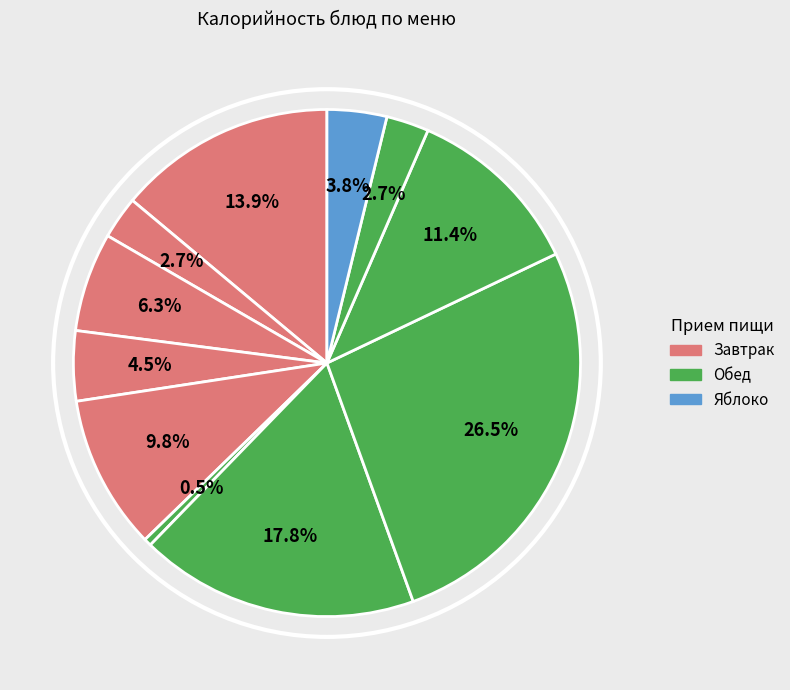

Count the number of slices in the pie.

11